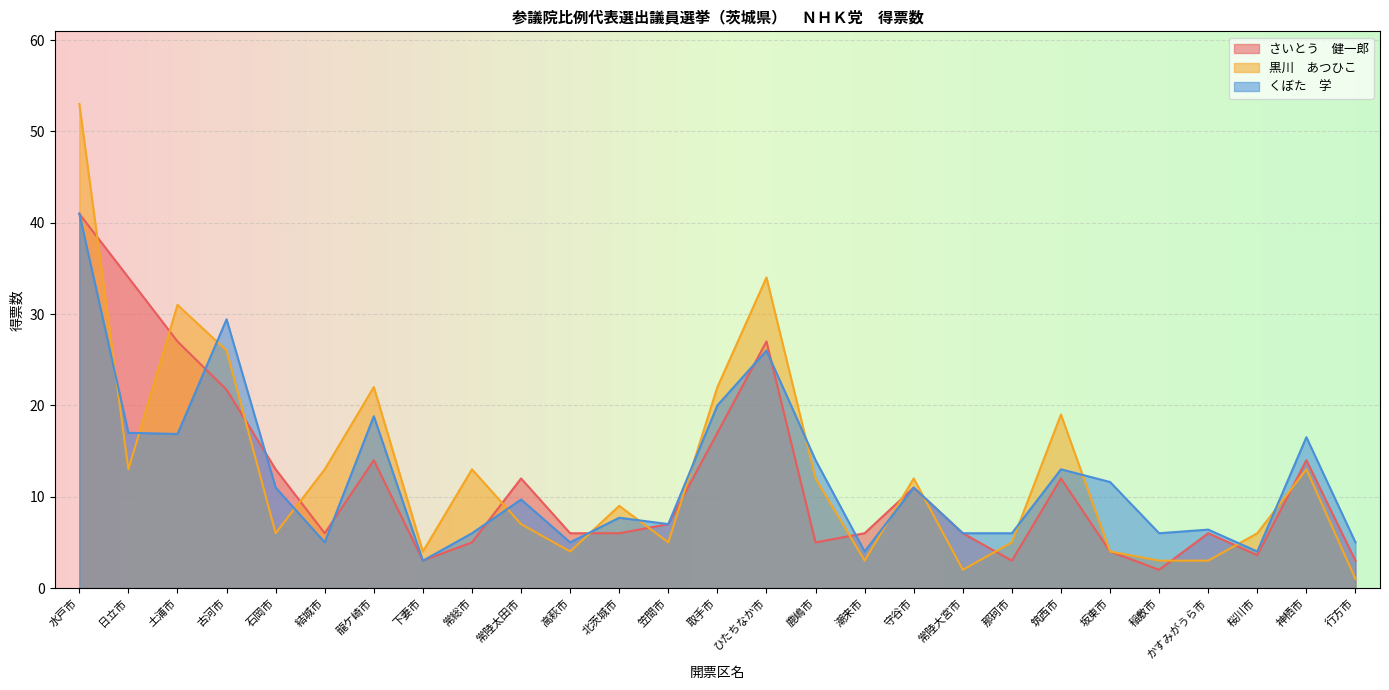

At how many categories does at least one series exceed 36?

1